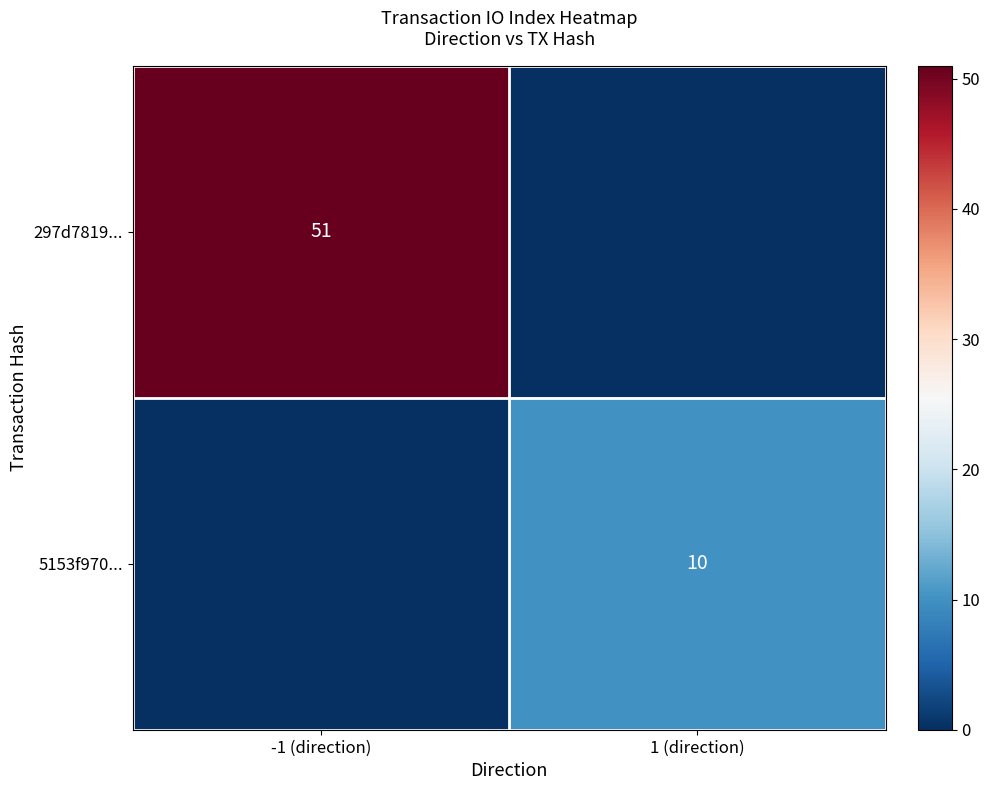

The value of 297d7819... at -1 (direction) is 51. True or false?

True